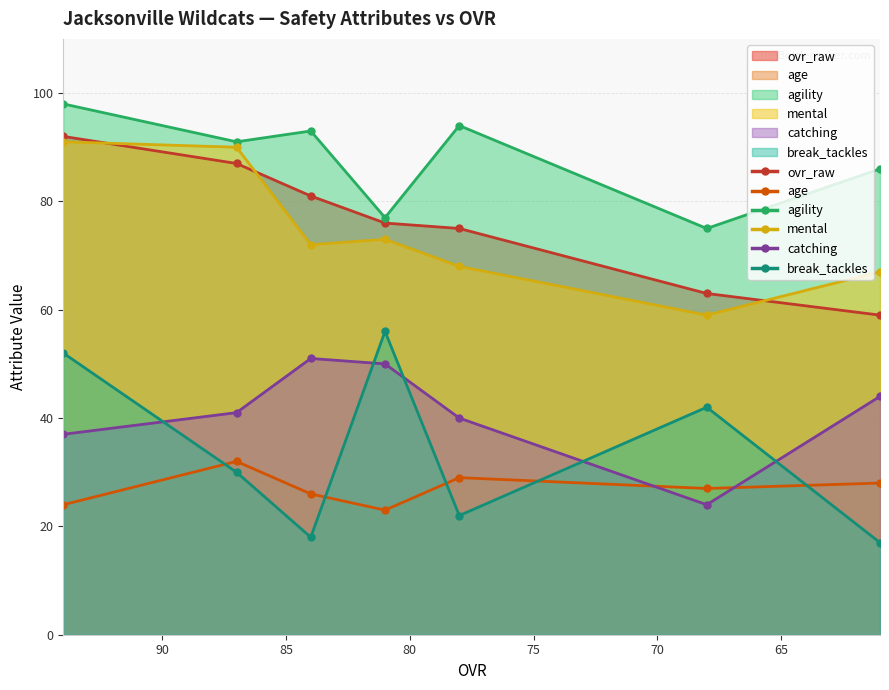

Which series has the largest range (max minus min)?

break_tackles